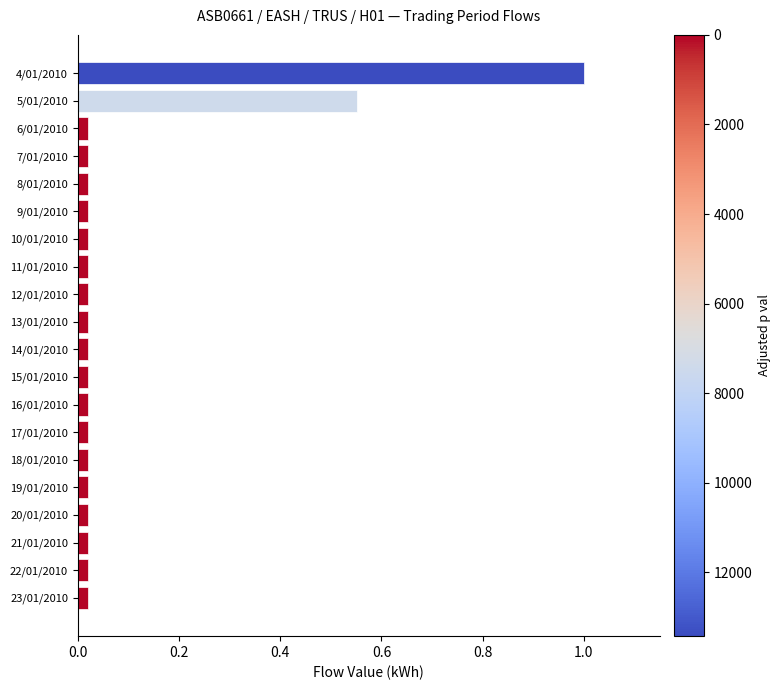

What is the difference between the maximum and minimum values?

1.0